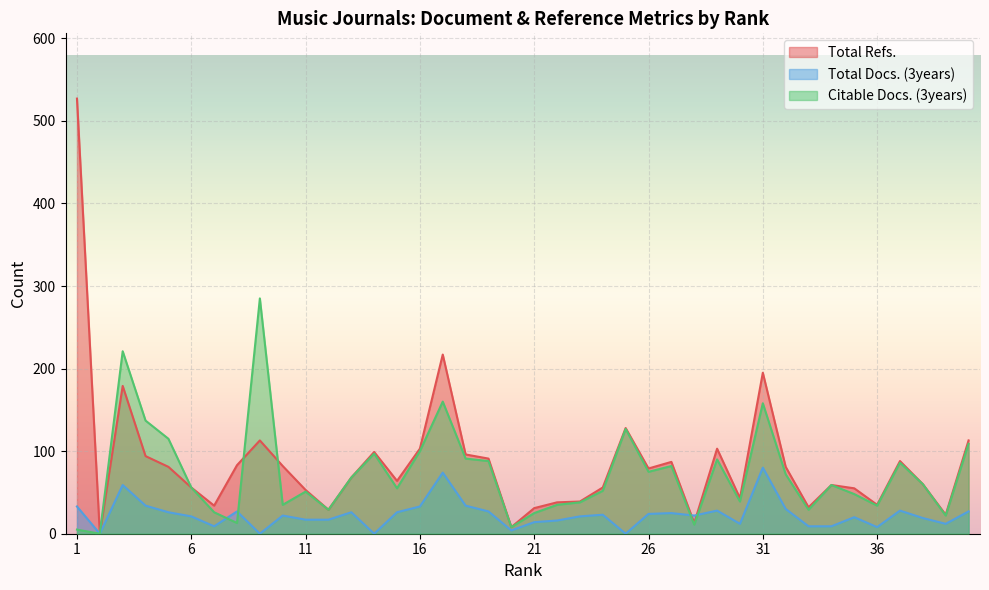

What is the value of the Citable Docs. (3years) point at the 14th from the left?

97